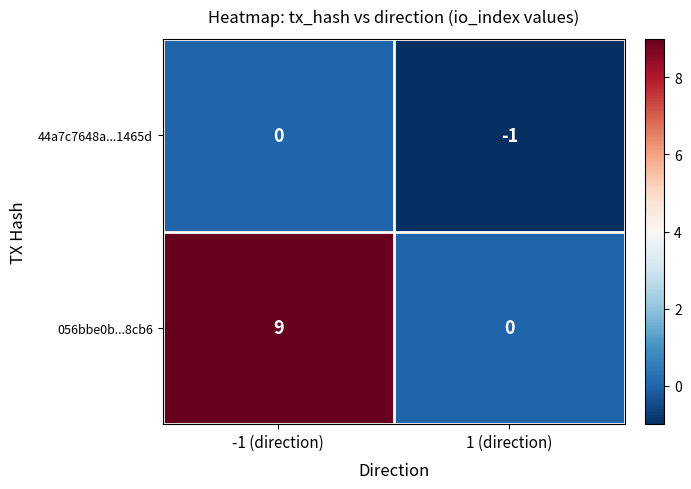

How many distinct data groups are displayed?

2